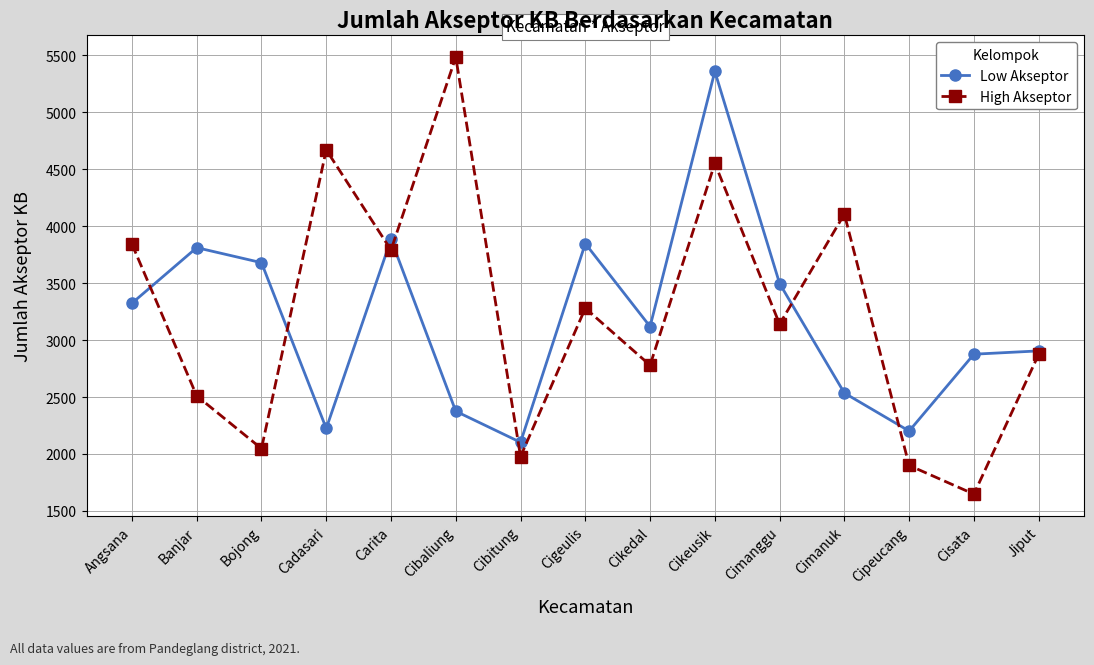

Where does the High Akseptor series first go above 3140?

Angsana